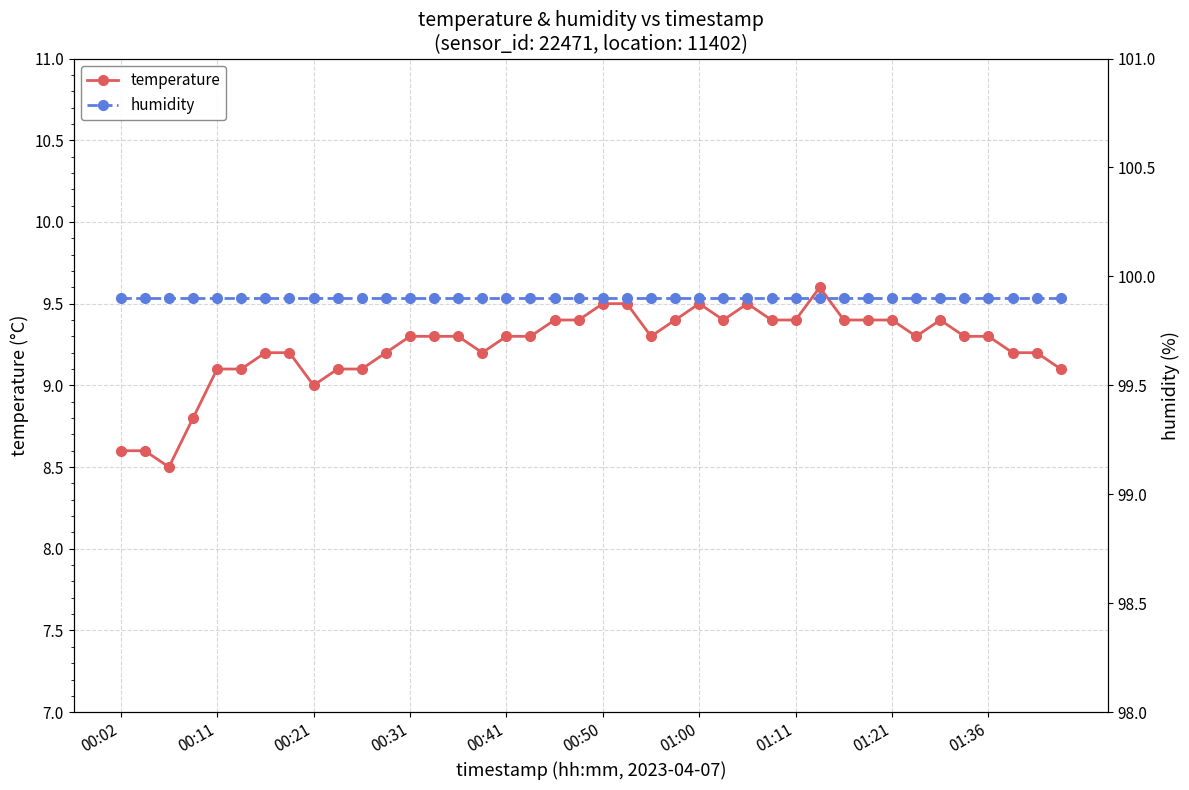

True or false: humidity has a value of 99.9 at 30.

True